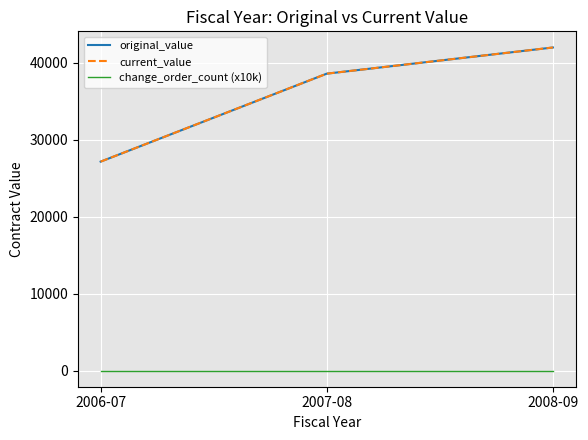

Does the chart have visible grid lines?

Yes